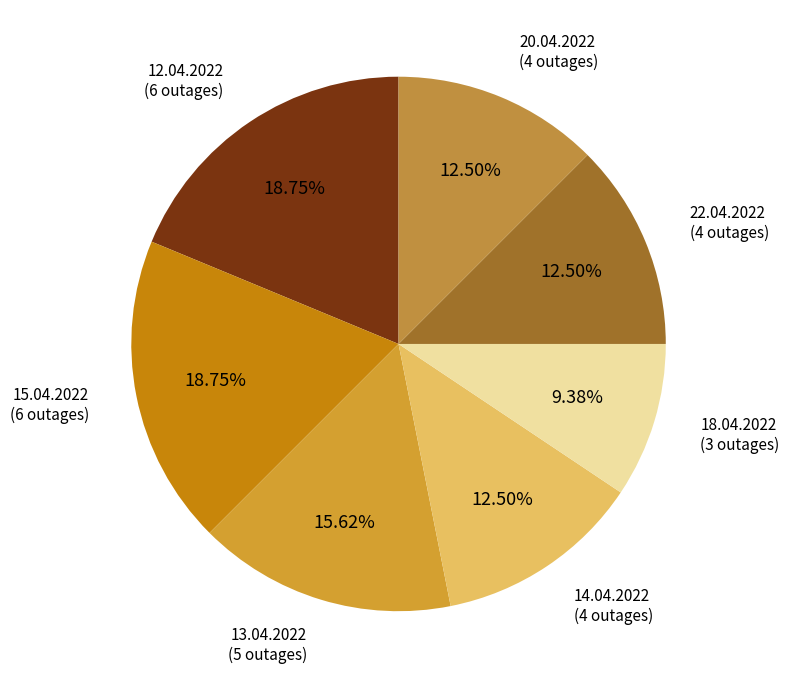

Count the number of slices in the pie.

7